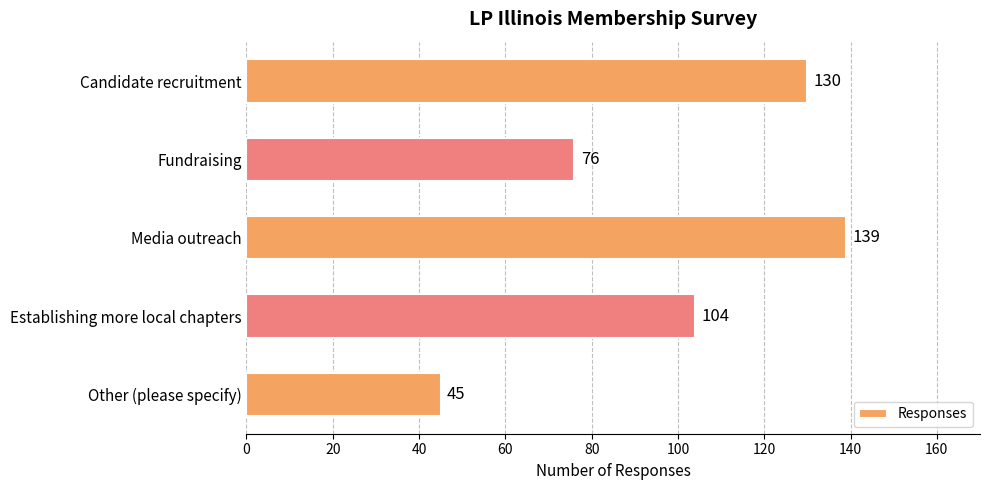

Reading top to bottom, transcribe all the data shown in this chart.

Candidate recruitment=130	Fundraising=76	Media outreach=139	Establishing more local chapters=104	Other (please specify)=45